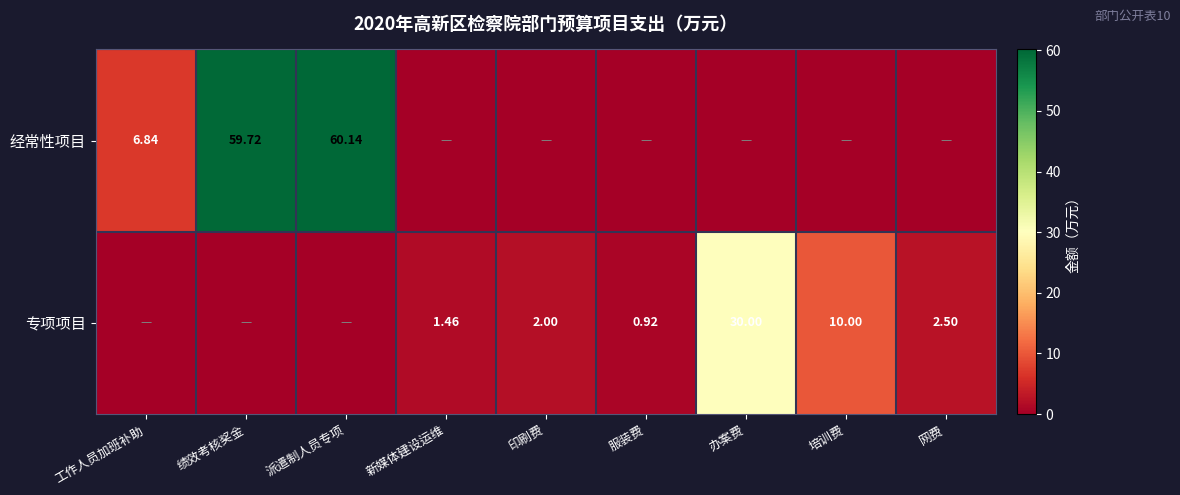

The value of 经常性项目 at 绩效考核奖金 is 59.7. True or false?

True